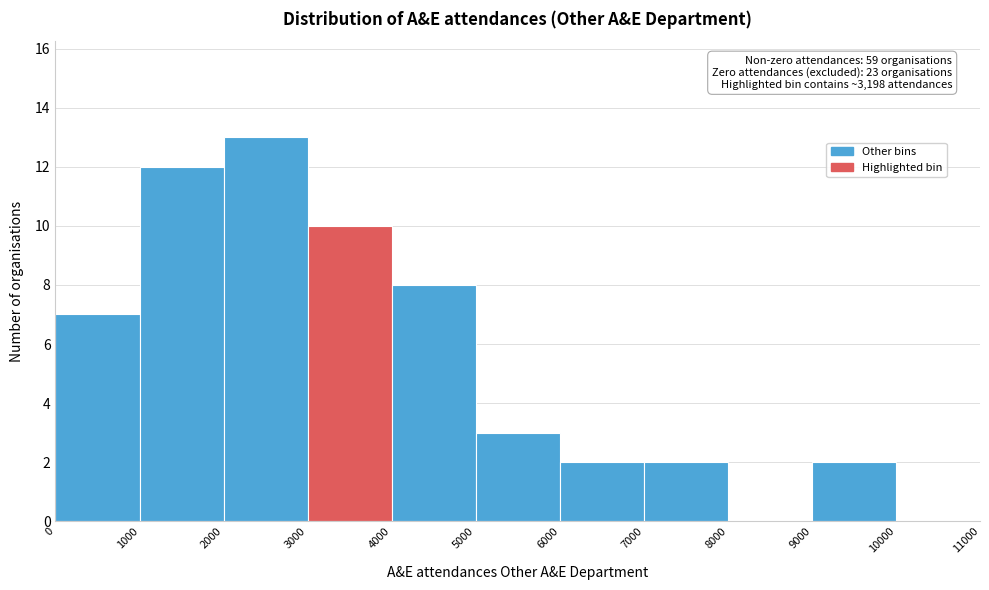

Over which range of the x-axis is the bar tallest?

2000 to 3000